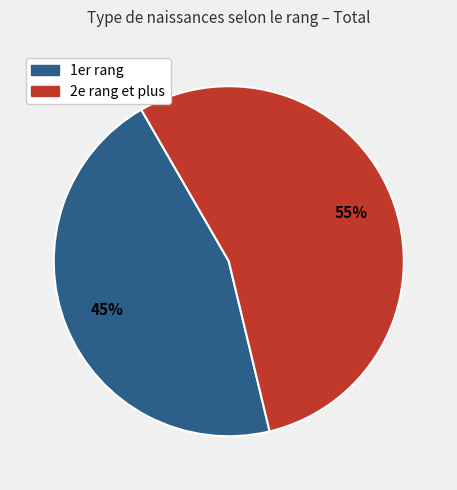

To the nearest percent, what is the average slice percentage?

50%